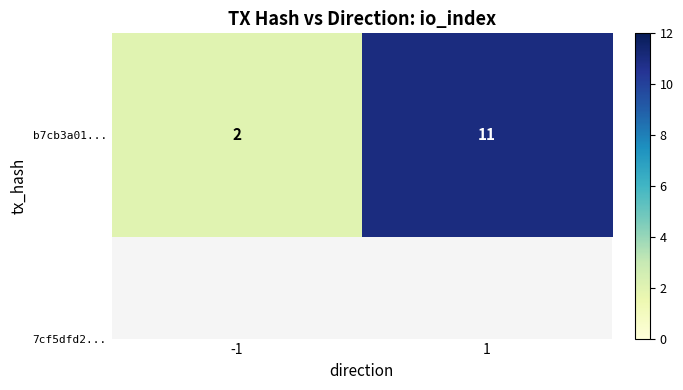

The chart shows a value of 7 at 1. True or false?

False